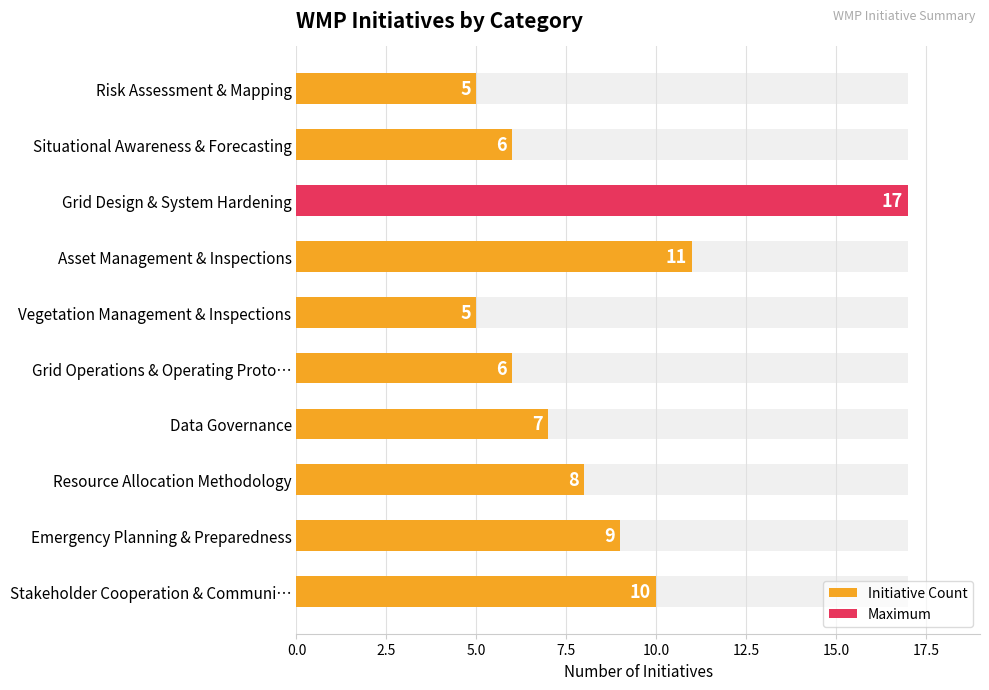

What is the value of the 2nd bar from the left?

6